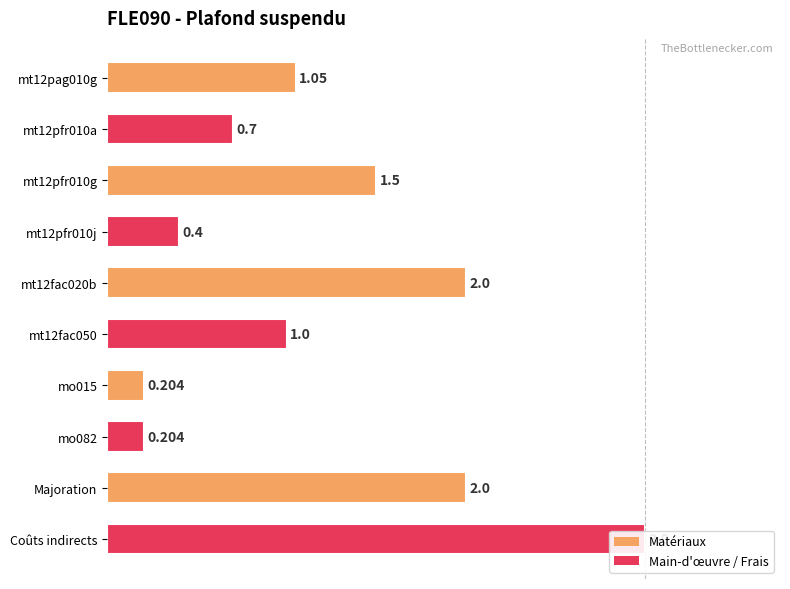

What is the sum of all values?

12.1